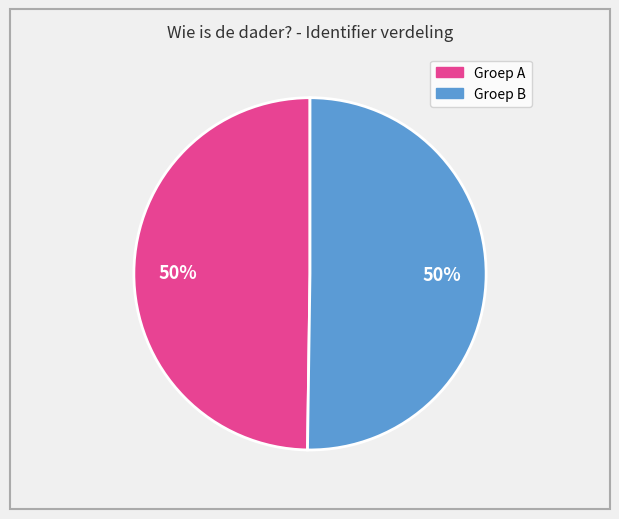

To the nearest percent, what is the average slice percentage?

50%